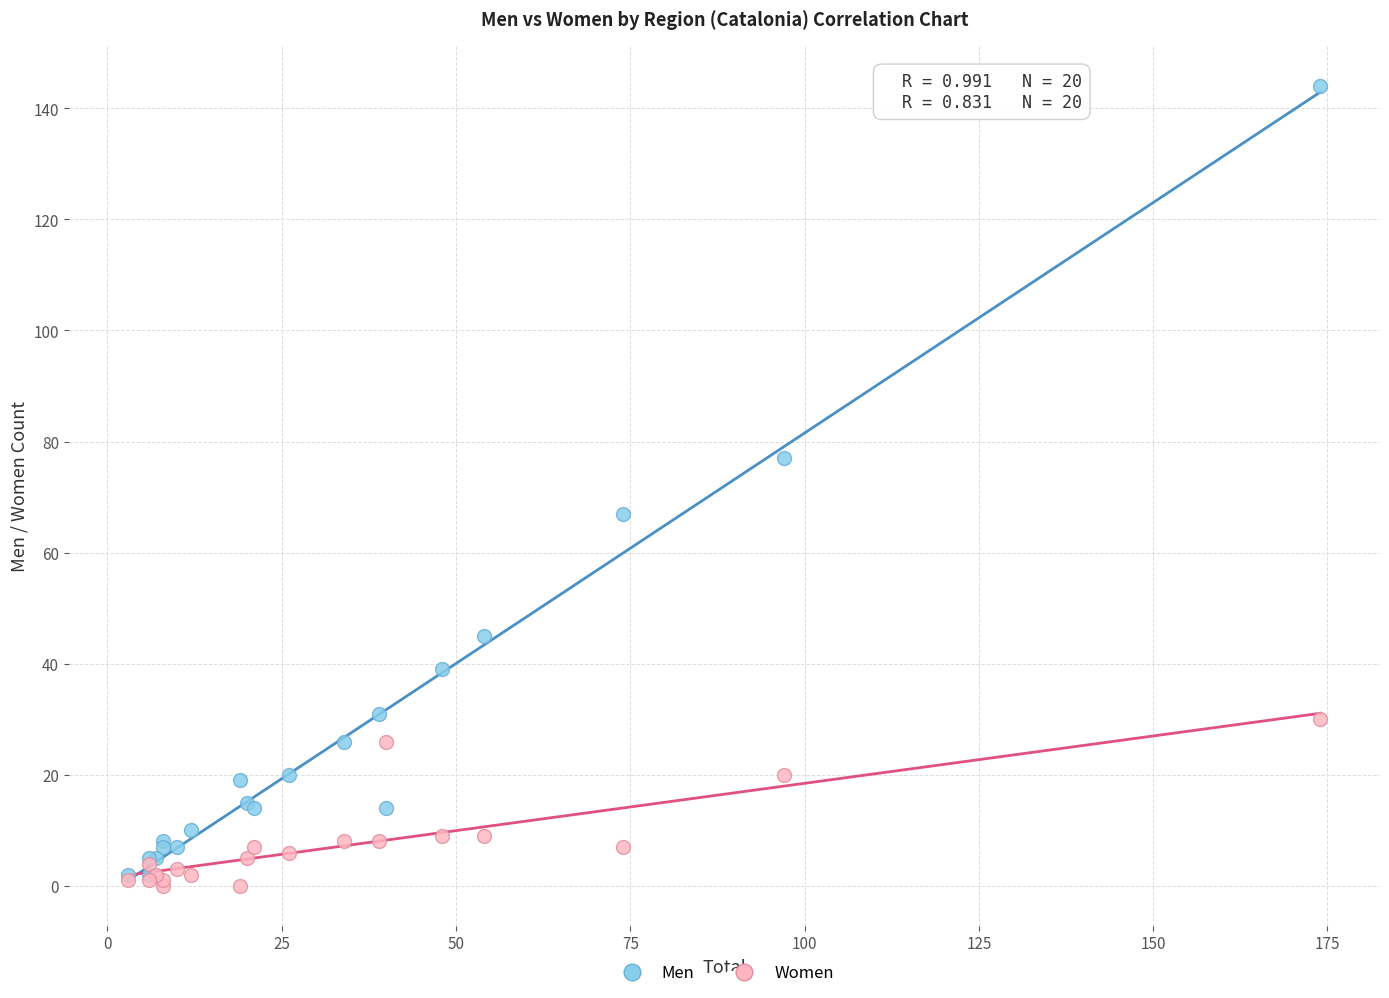

In the Men series, what Y value is closest to 73?

77